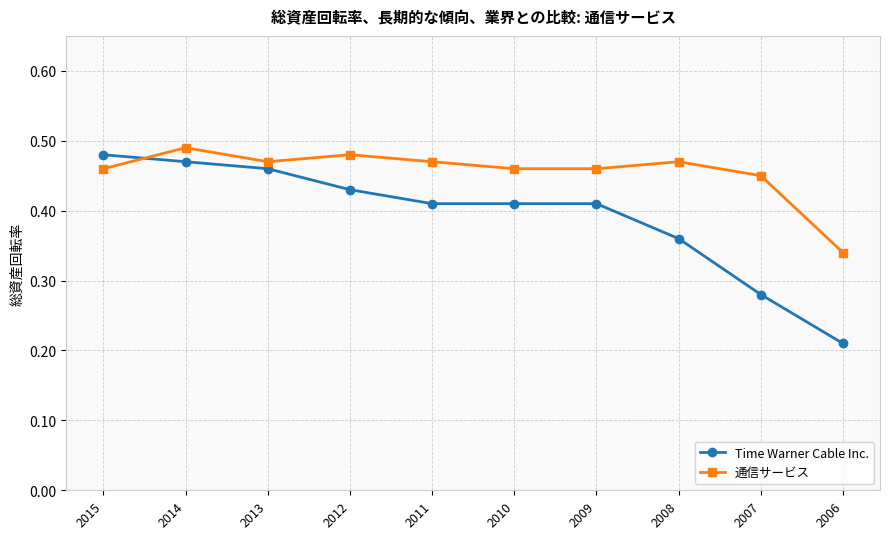

Between which two adjacent categories do Time Warner Cable Inc. and 通信サービス first intersect?

2015 and 2014